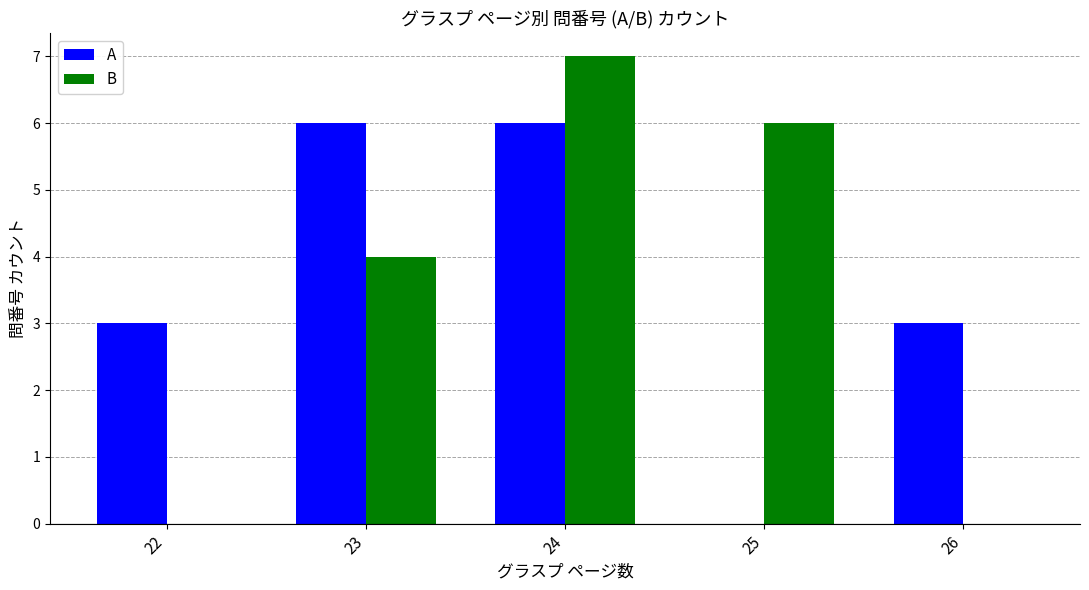

Does the chart contain stacked bars?

No